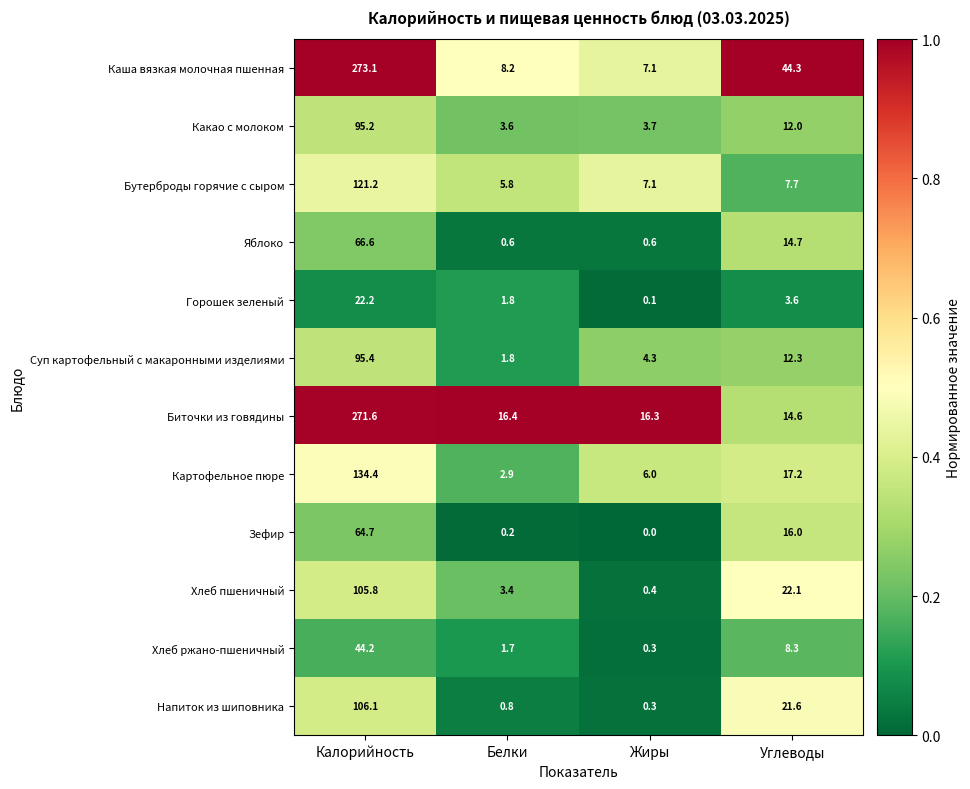

What is the spread (max minus min) of values at Белки?

16.2